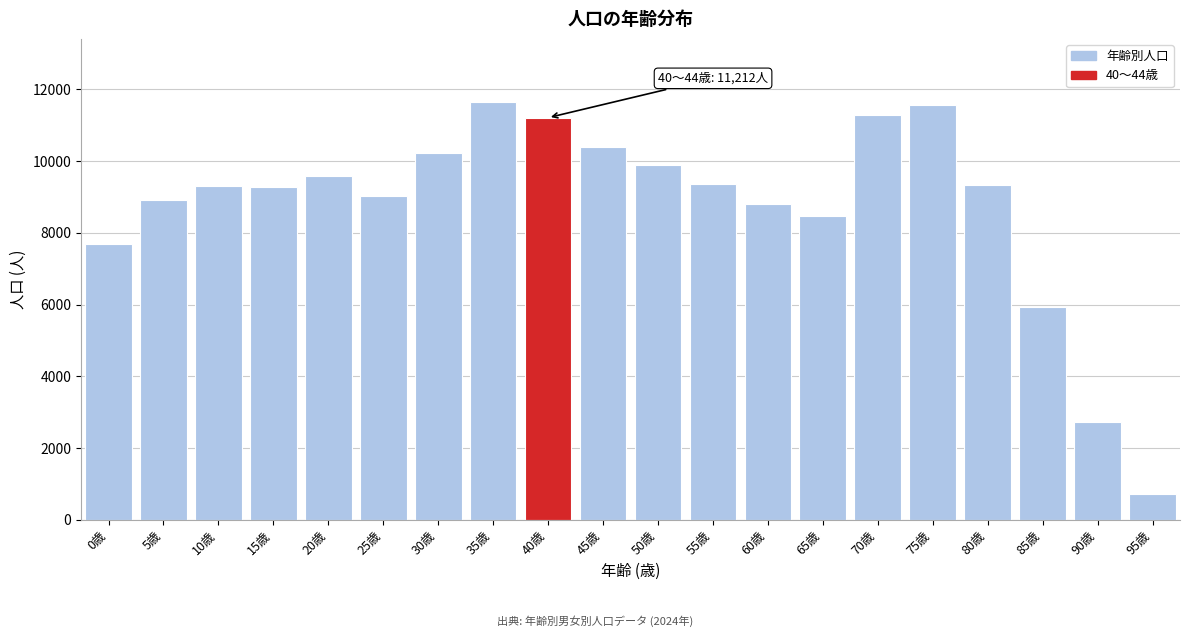

The value at 15歳 is 2006. True or false?

False